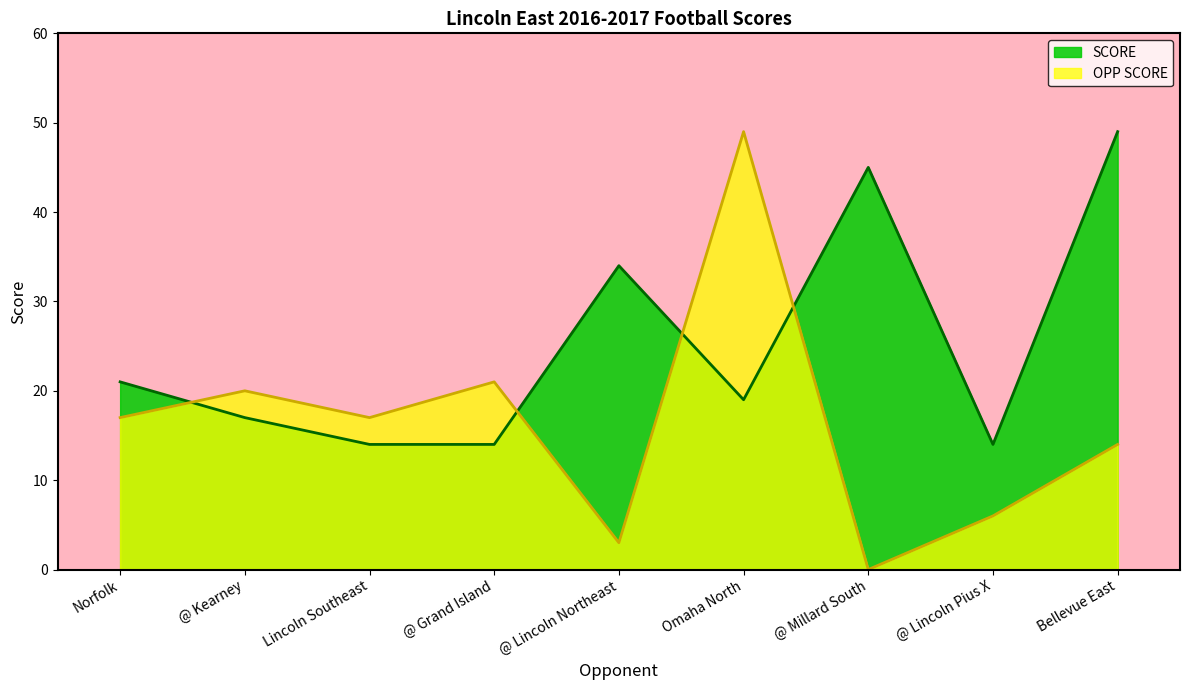

What position from the left is Norfolk?

1